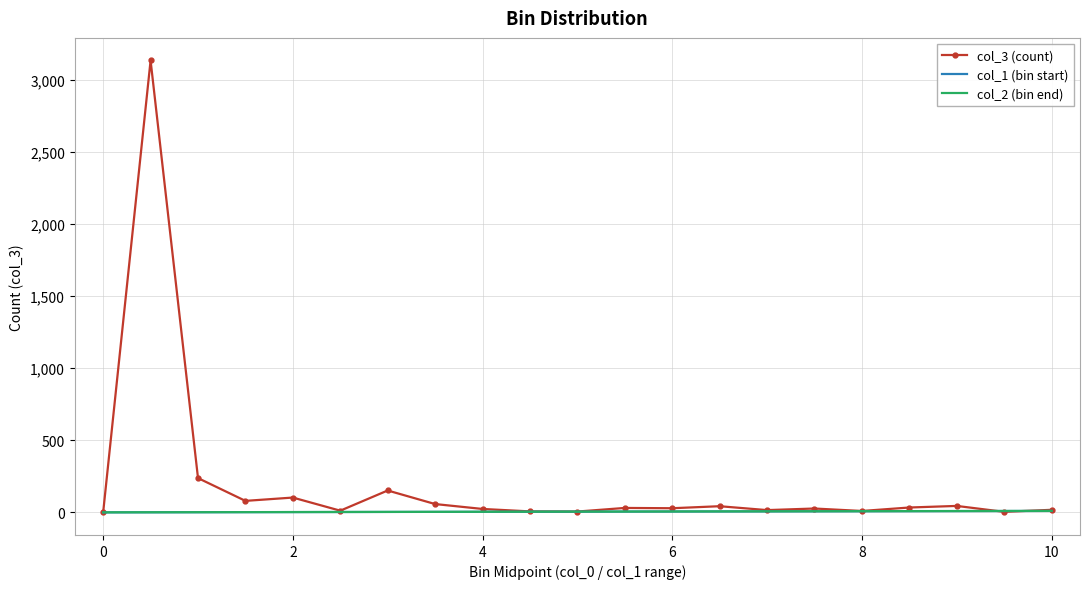

Which series has the largest total across all categories?

col_3 (count)